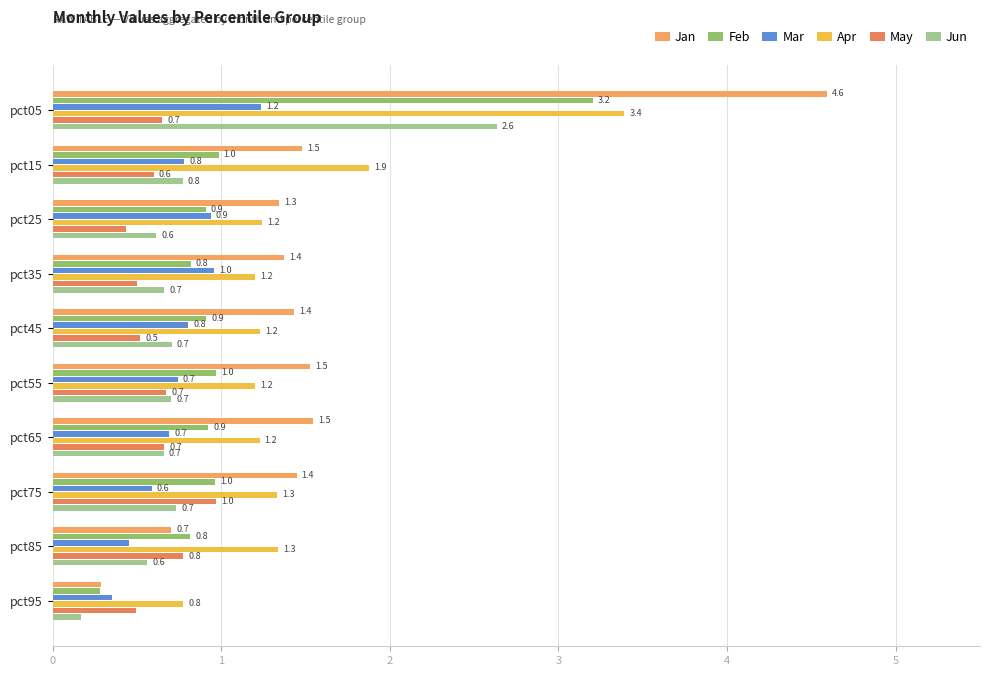

Where is Mar nearest to the value 0?

pct95